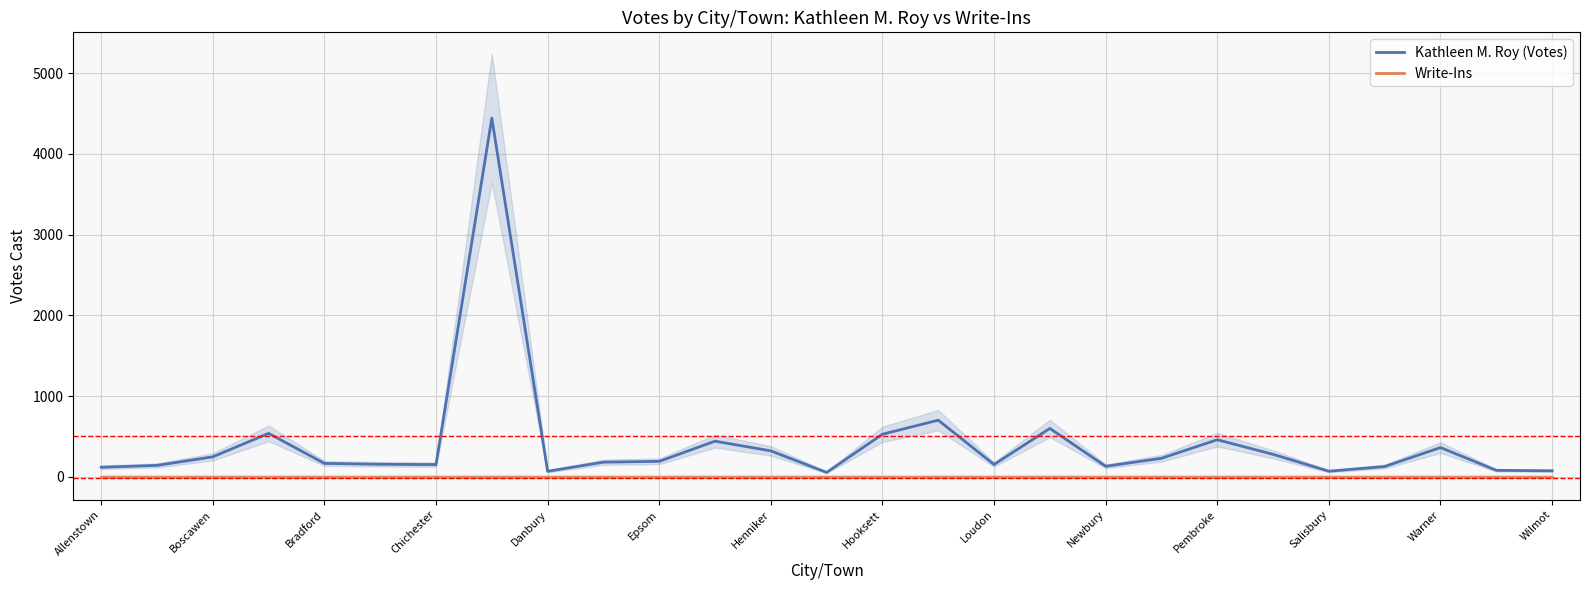

Which series has the largest range (max minus min)?

Kathleen M. Roy (Votes)